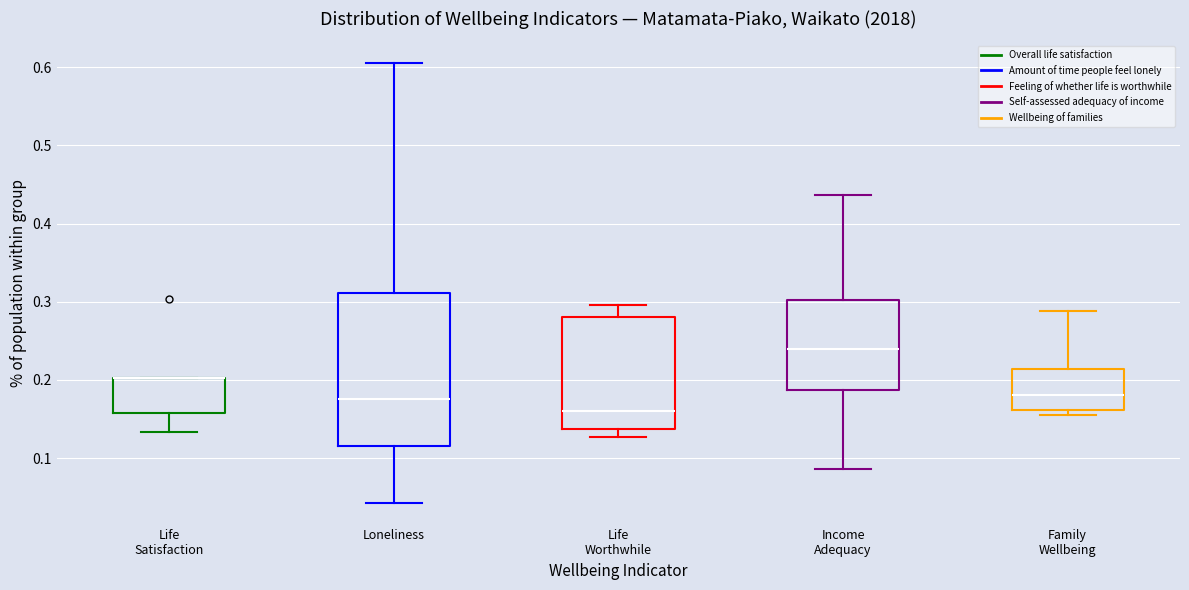

Where is the upper edge of the box for Income Adequacy on the y-axis? The values are not printed on the chart, so give them approximately, as read against the axis.

0.30